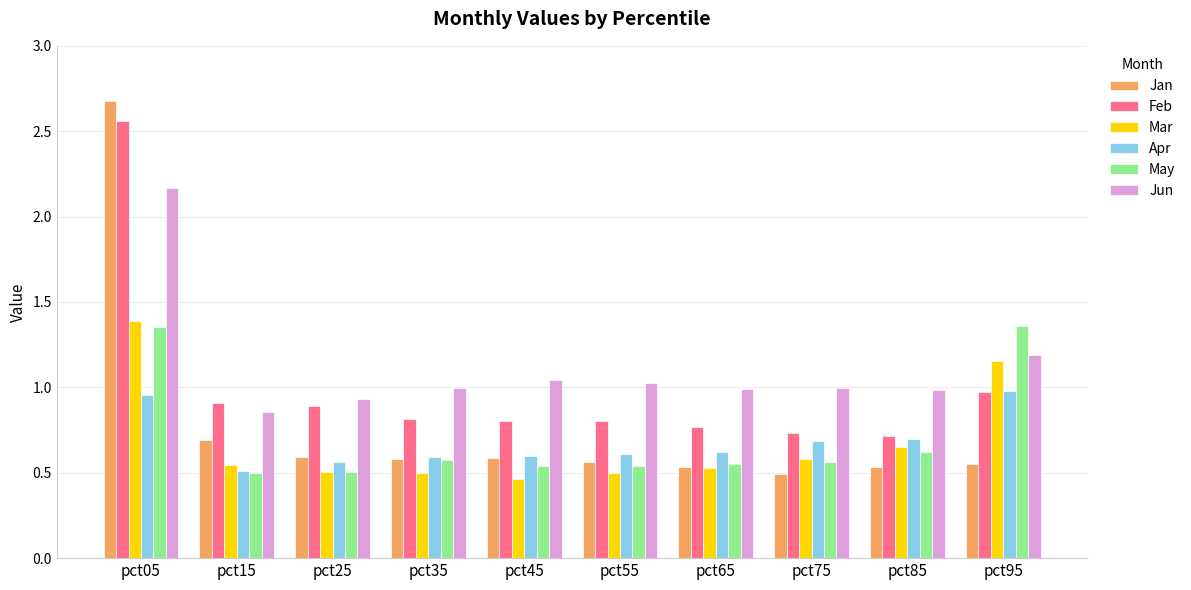

True or false: Apr has a value of 1.0 at pct05.

True